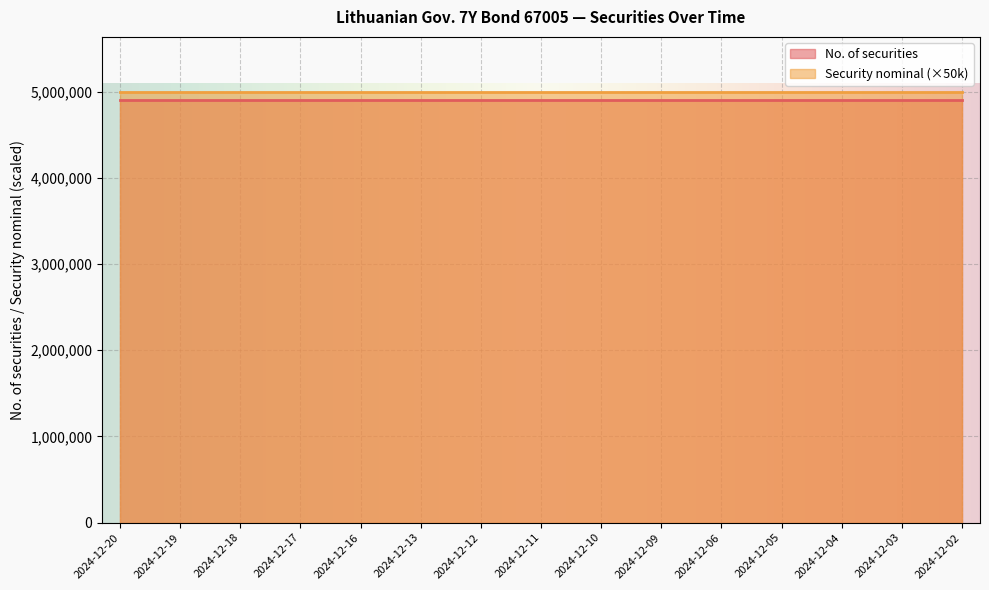

At how many categories does at least one series exceed 2677049?

15